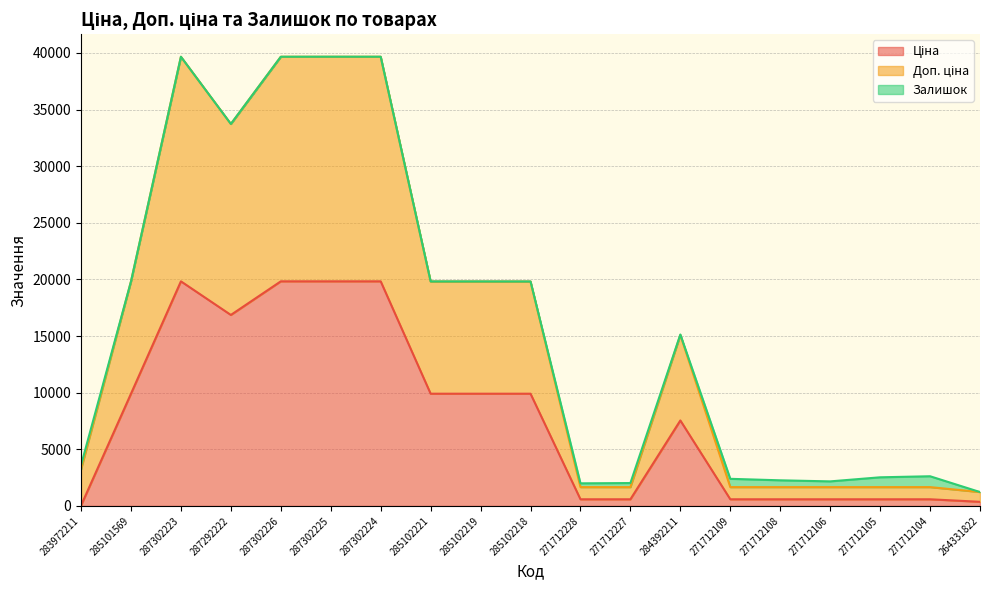

Which series has the widest spread of values?

Доп. ціна